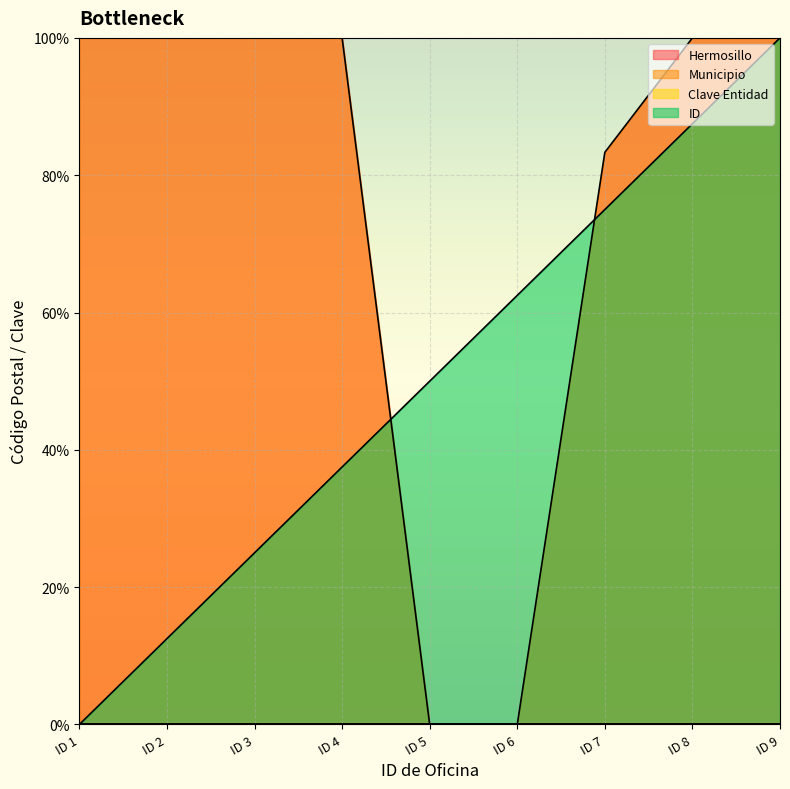

Which series changed the most between ID 2 and ID 3?

ID